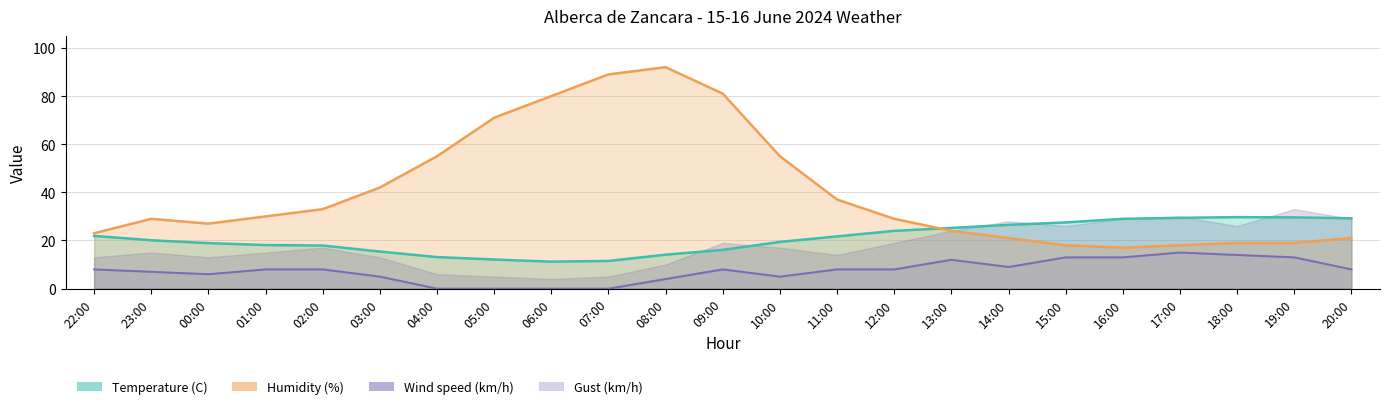

True or false: Wind speed (km/h) and Humidity (%) intersect in this chart.

False